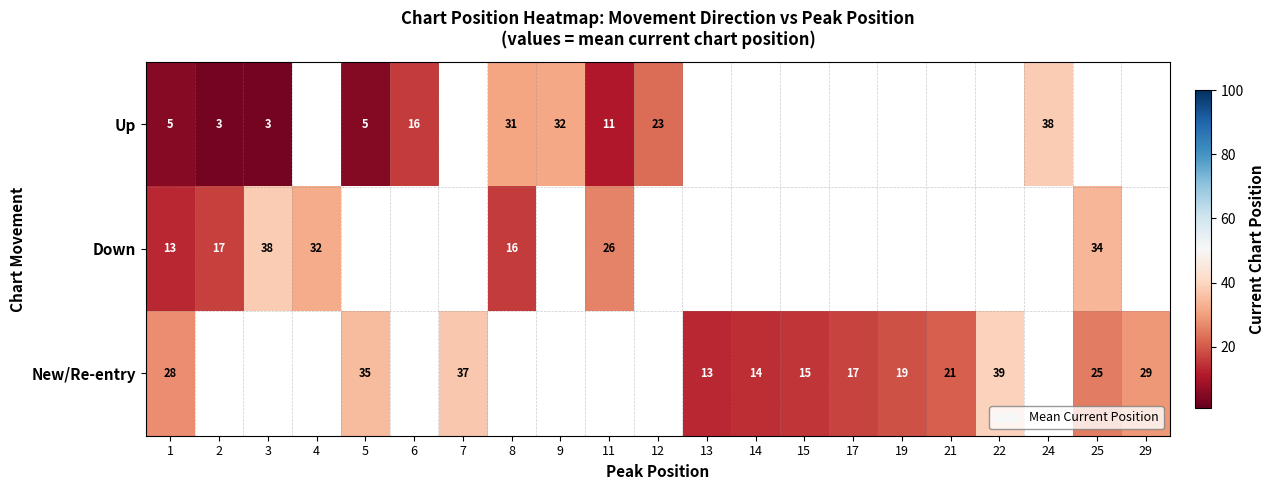

At which category does the chart reach its peak across all series?

22